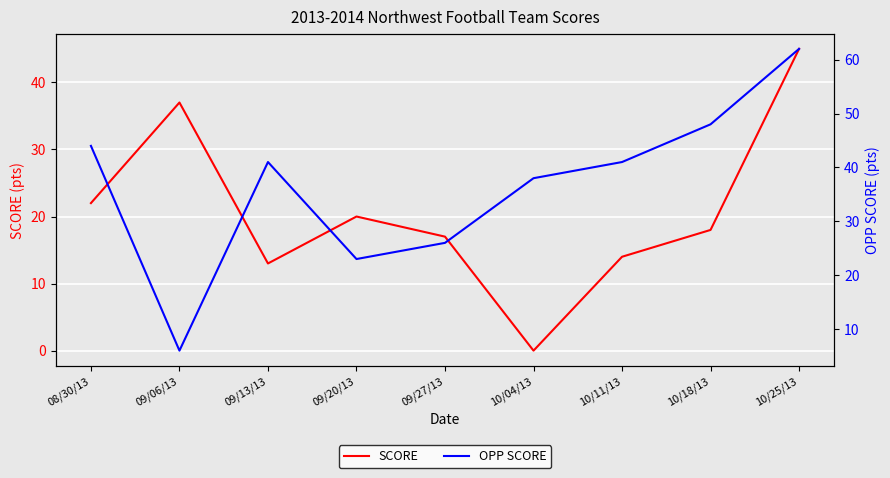

How many intersections are there between OPP SCORE and SCORE?

2